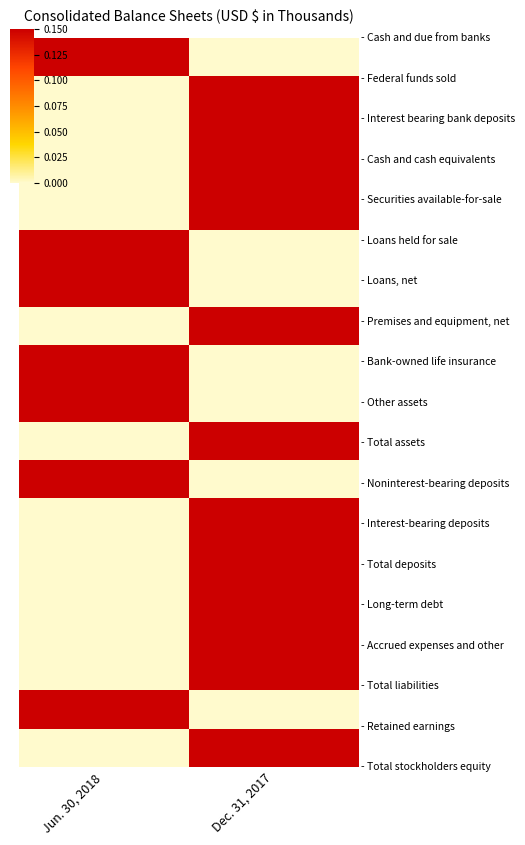

Which has a higher value, Dec. 31, 2017 or Jun. 30, 2018?

Jun. 30, 2018